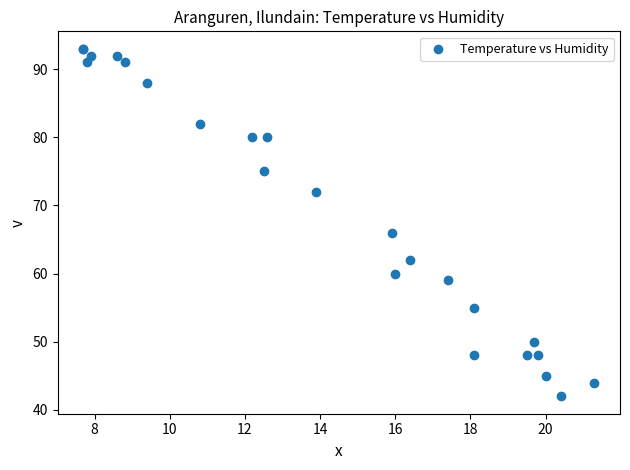

What Y value in the scatter plot is closest to 67?

66